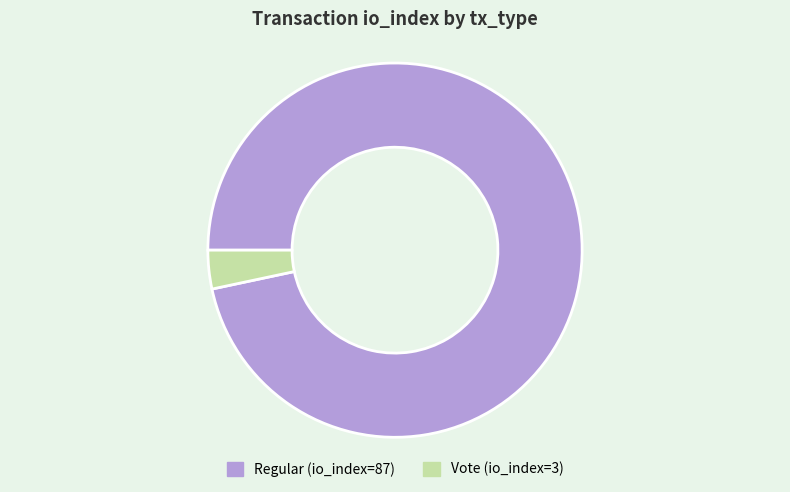

Is Vote (io_index=3) the majority of the pie?

No